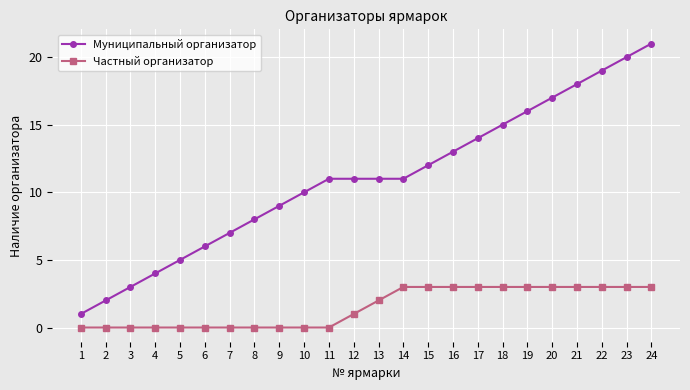

Reading left to right, transcribe all the data shown in this chart.

Муниципальный организатор: 1	2	3	4	5	6	7	8	9	10	11	11	11	11	12	13	14	15	16	17	18	19	20	21
Частный организатор: 0	0	0	0	0	0	0	0	0	0	0	1	2	3	3	3	3	3	3	3	3	3	3	3